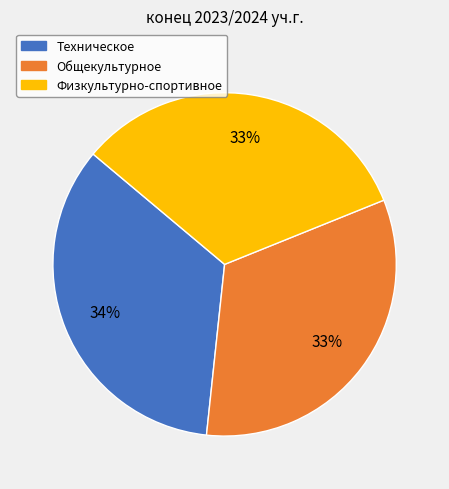

Does Физкультурно-спортивное represent more than half of the total?

No